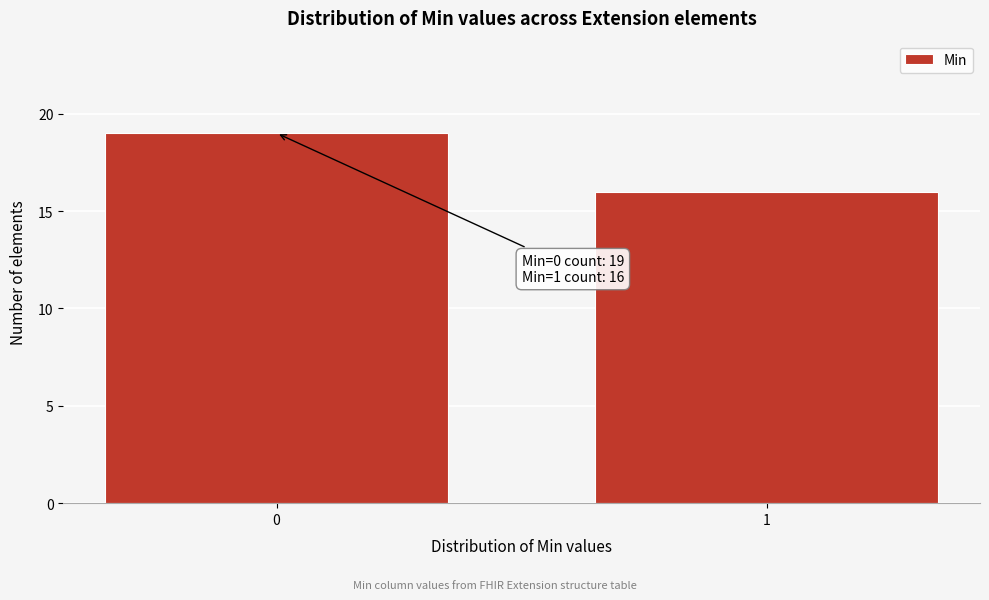

Reading right to left, transcribe all the data shown in this chart.

1=16	0=19